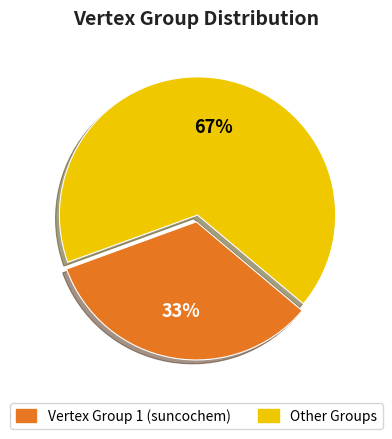

To the nearest percent, what is the average slice percentage?

50%